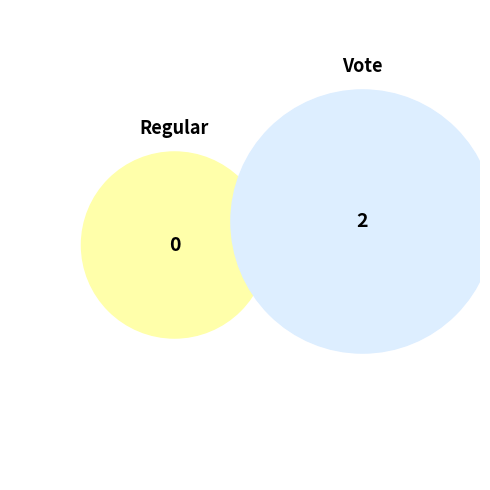

To the nearest percent, what percentage of the pie is Vote?

100%